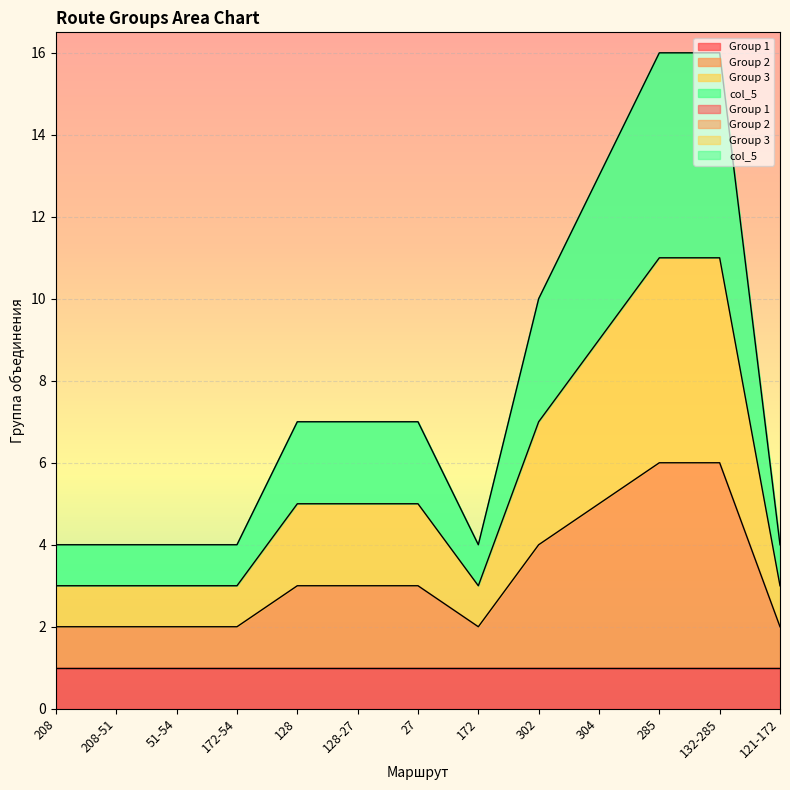

At which label is Group 2 closest to 4?

302